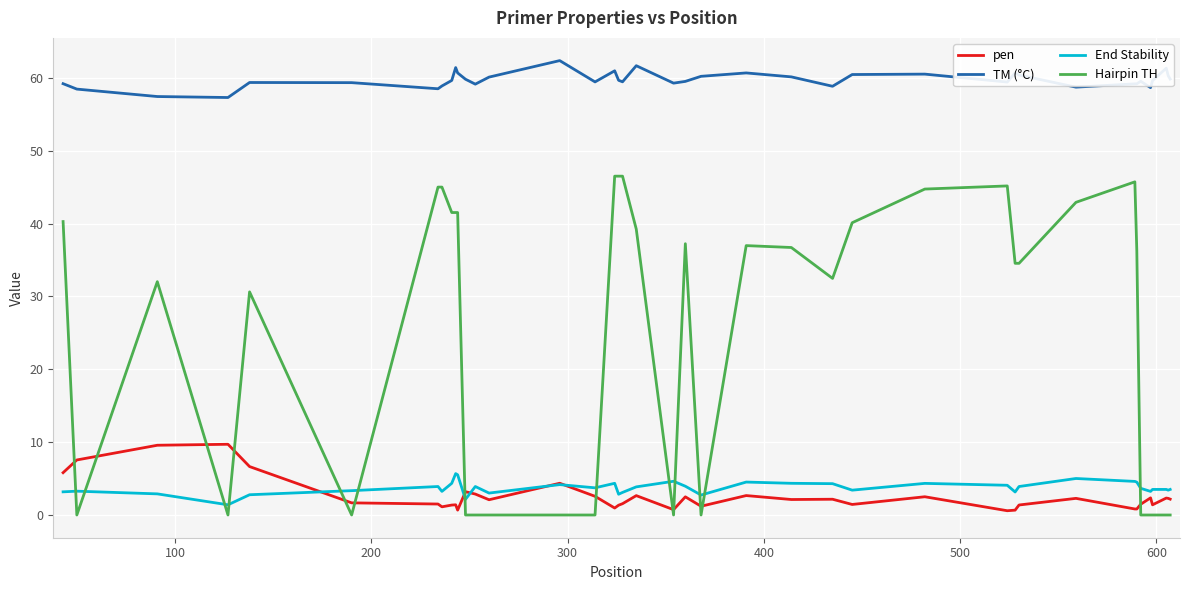

Rank the series by their maximum value, from lowest to highest.

End Stability, pen, Hairpin TH, TM (°C)